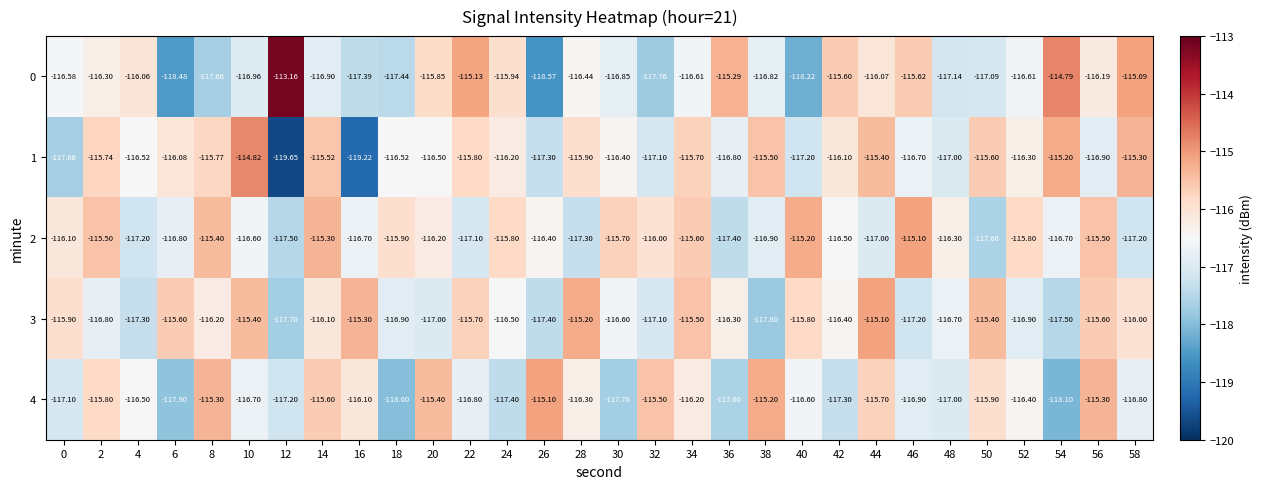

How many values in the 1 series exceed -116?

12